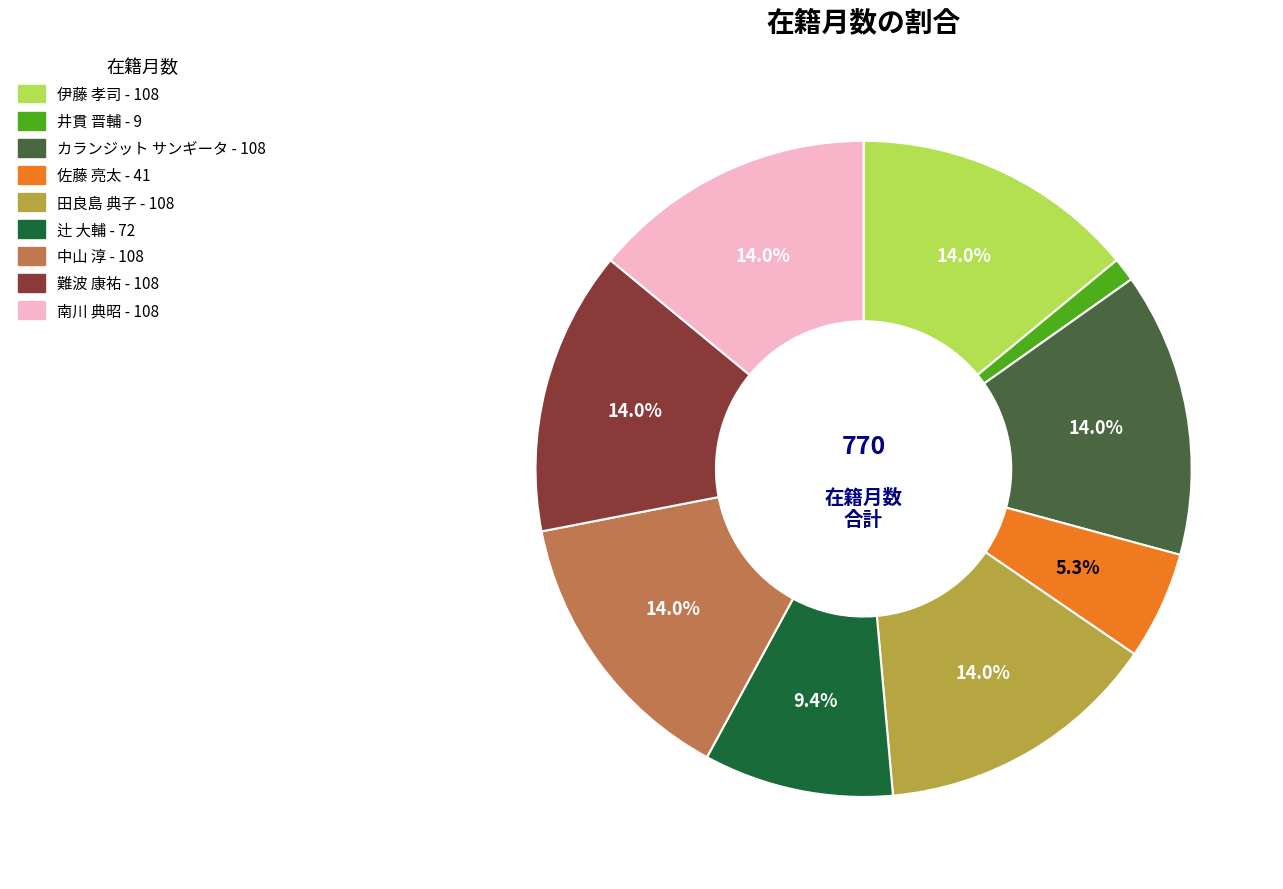

What is the smallest slice in the pie chart?

井貫 晋輔